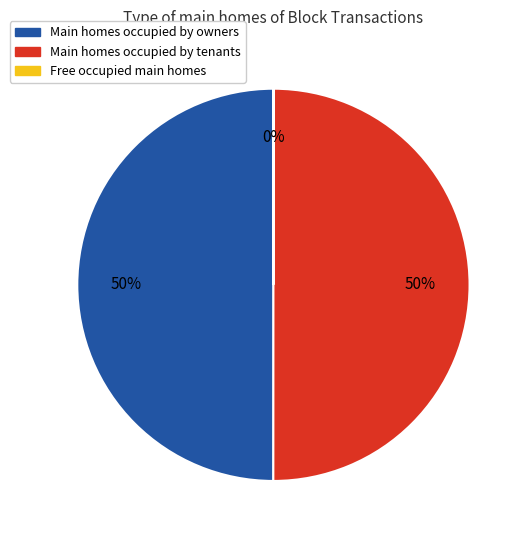

To the nearest percent, what is the average slice percentage?

33%